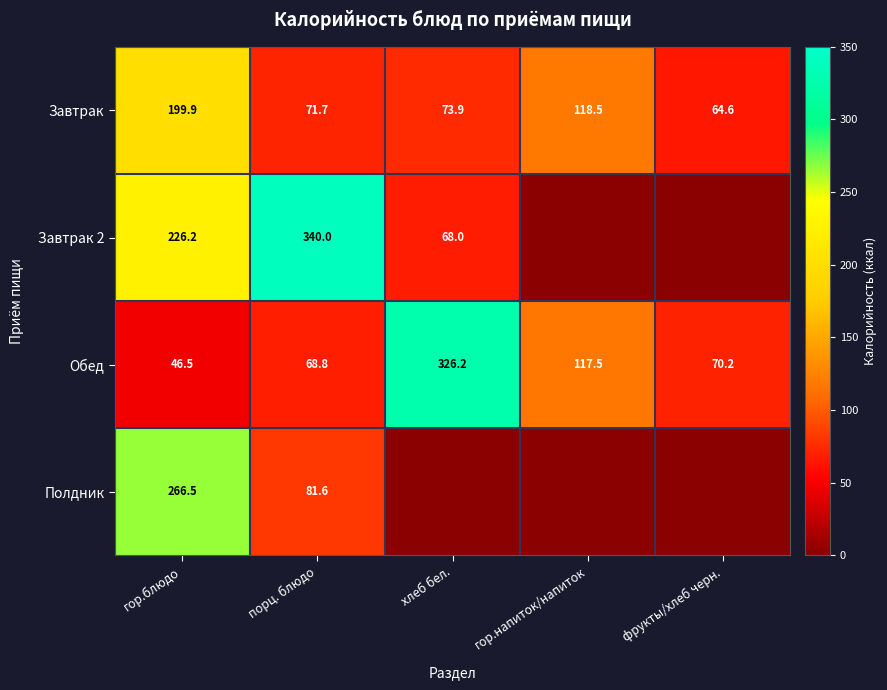

At порц. блюдо, list the series in order from smallest to largest.

Обед, Завтрак, Полдник, Завтрак 2